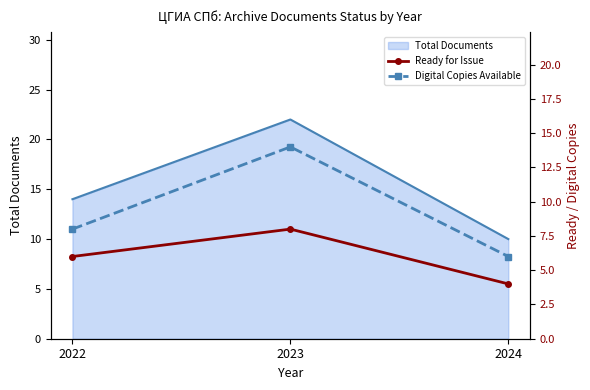

What is the minimum value for Digital Copies Available?

6